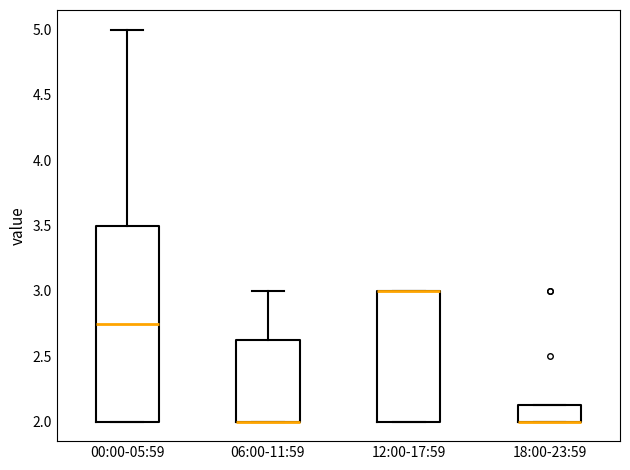

Comparing the boxes themselves (not the whiskers), which one is the tallest?

00:00-05:59